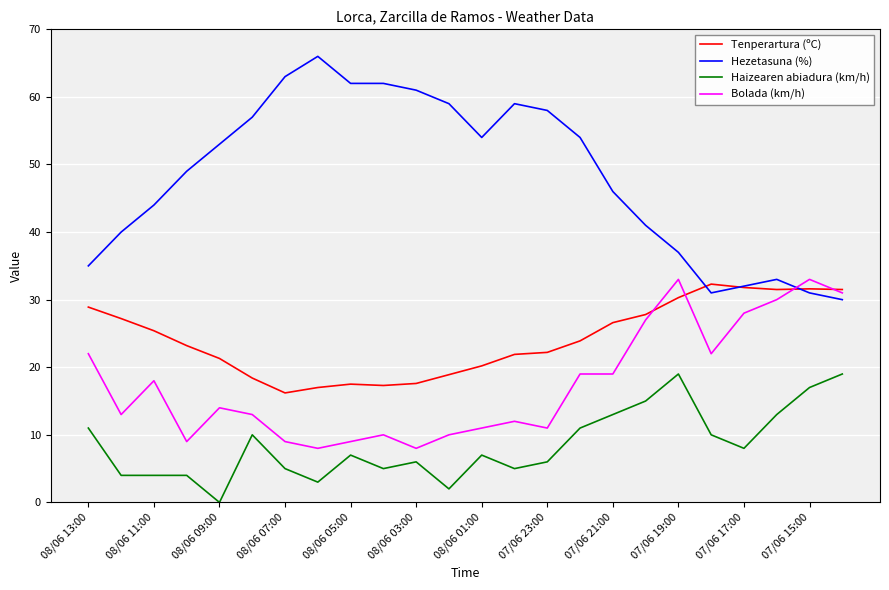

What is the maximum value shown in the chart?

66.0